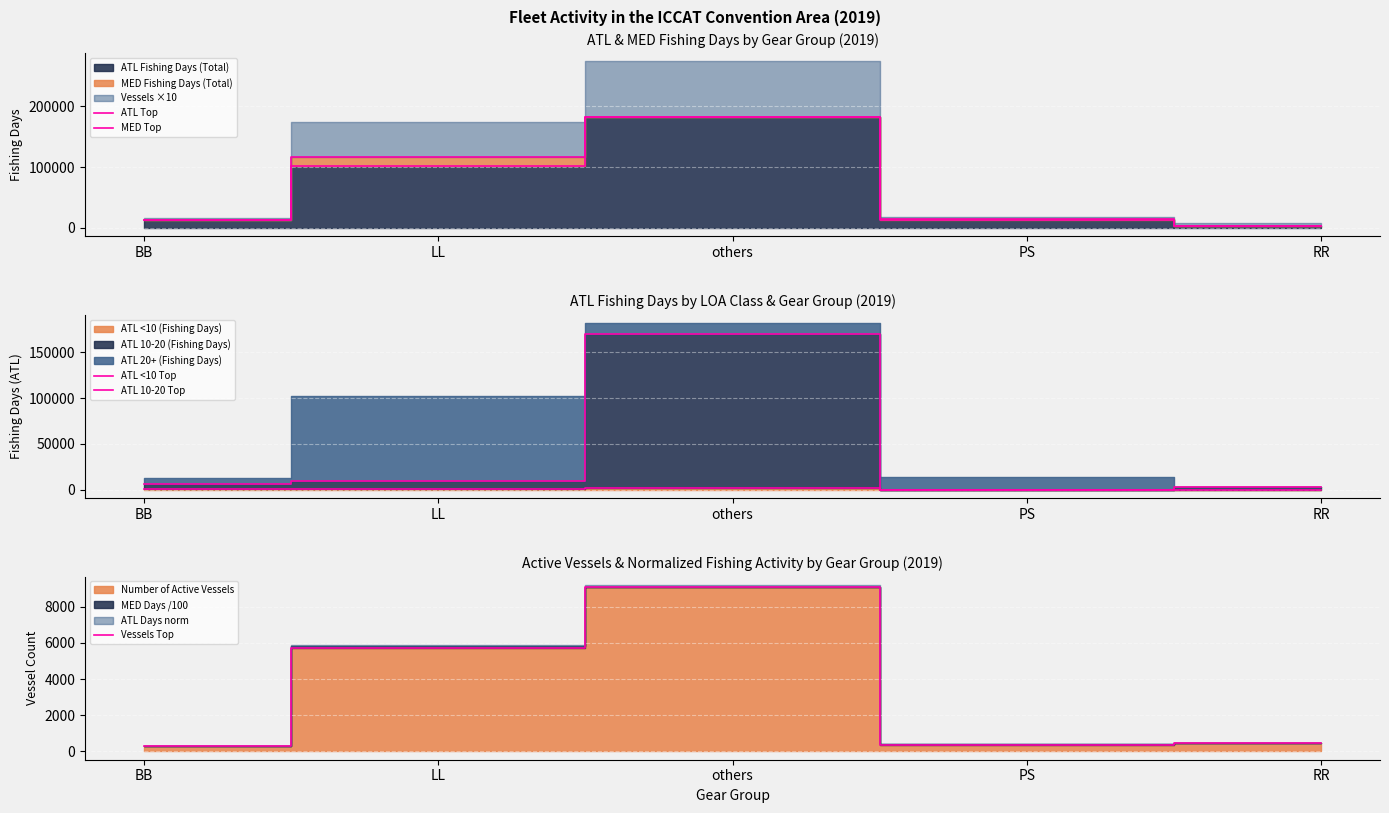

Where is the first local maximum for ATL 10-20 Top?

others